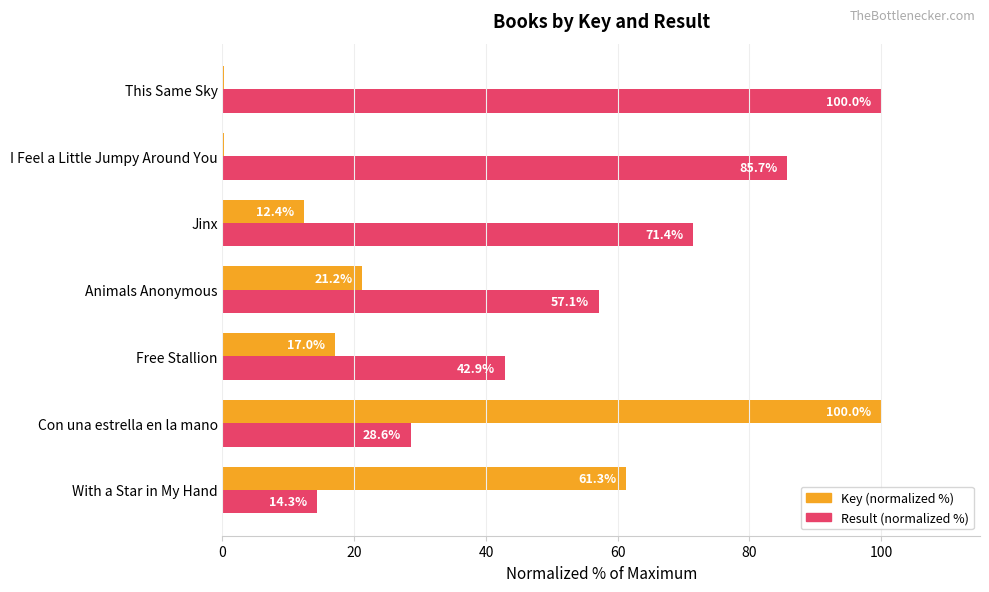

The Key (normalized %) series shows 100.0 at Con una estrella en la mano. True or false?

True